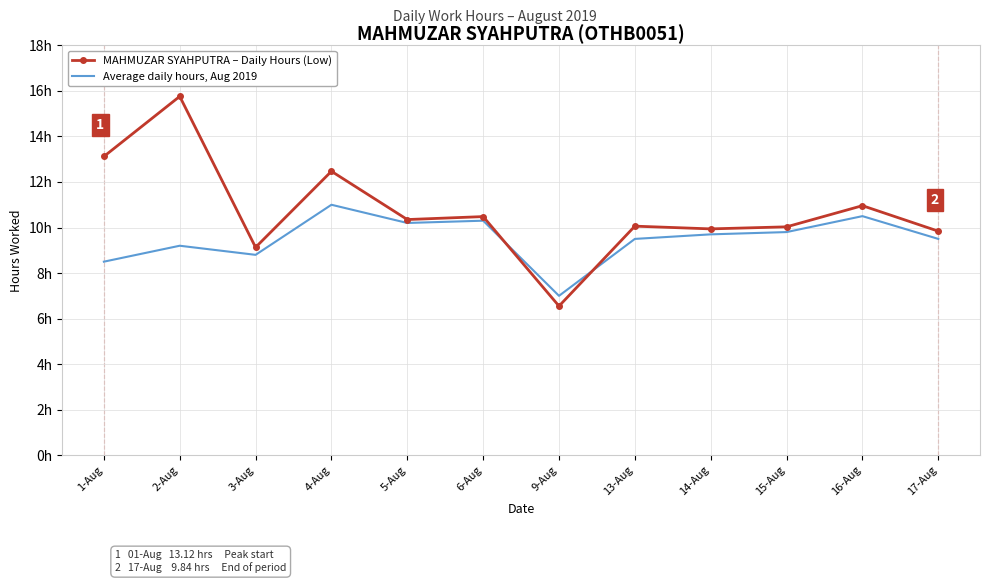

What are all the series names shown in the legend?

MAHMUZAR SYAHPUTRA – Daily Hours (Low), Average daily hours, Aug 2019